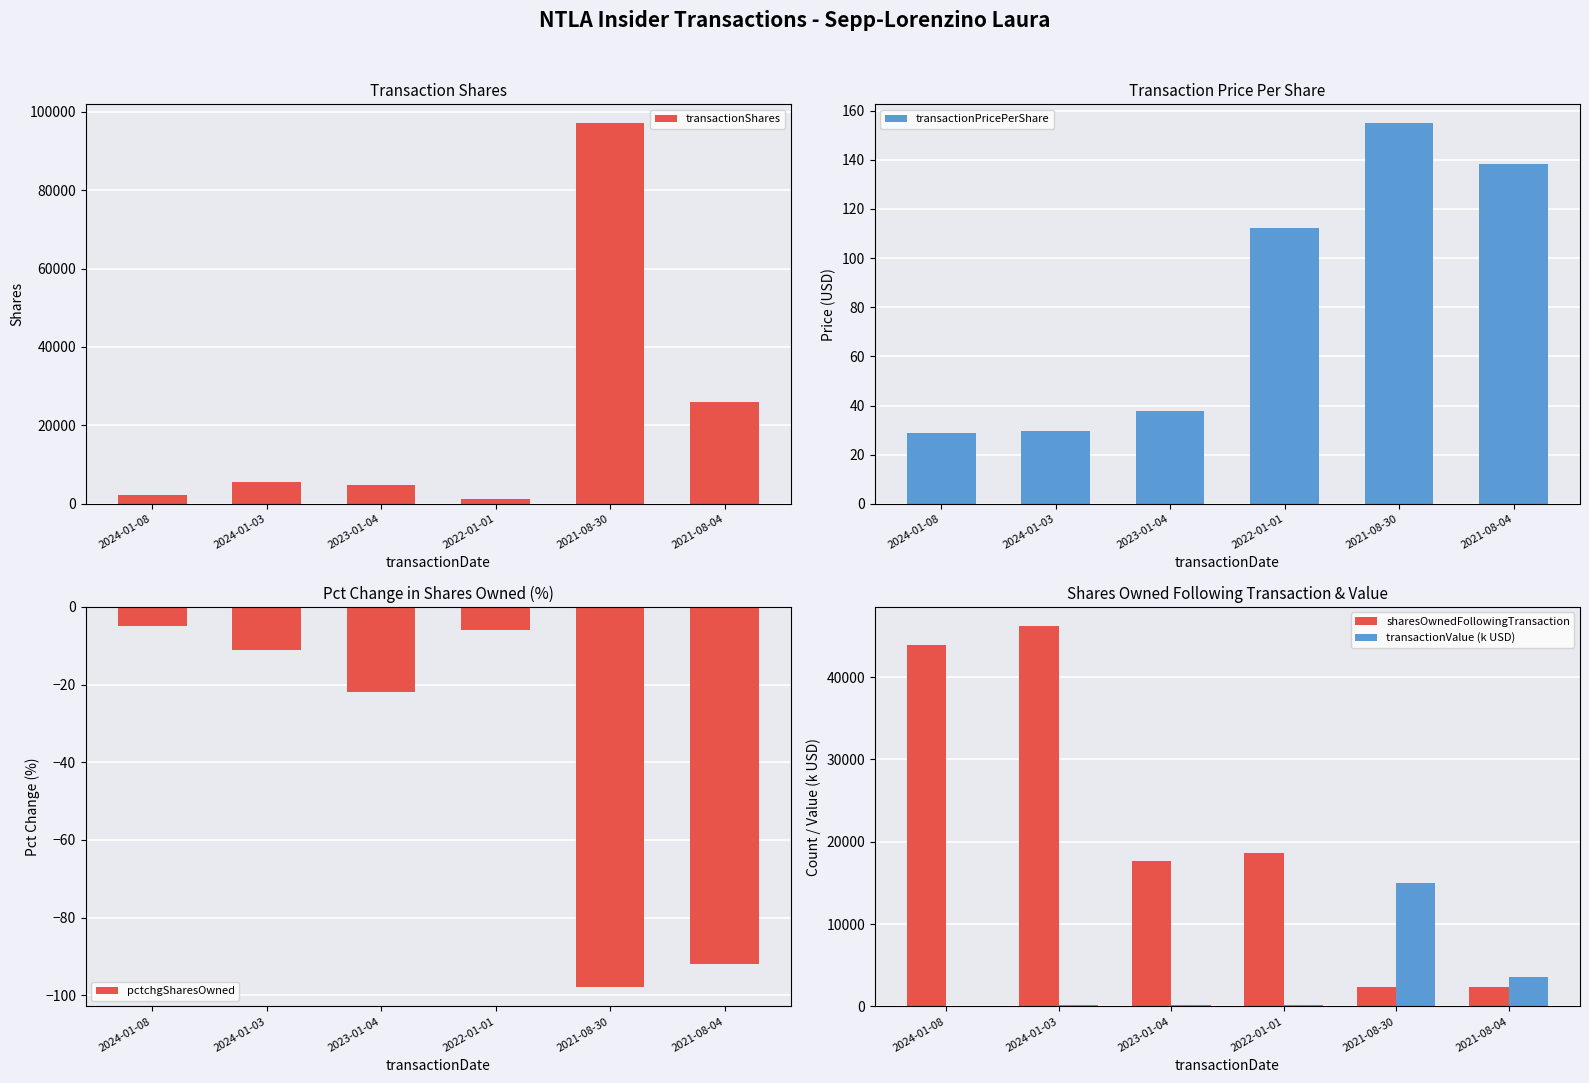

The pctchgSharesOwned series shows -162.7 at 2021-08-30. True or false?

False